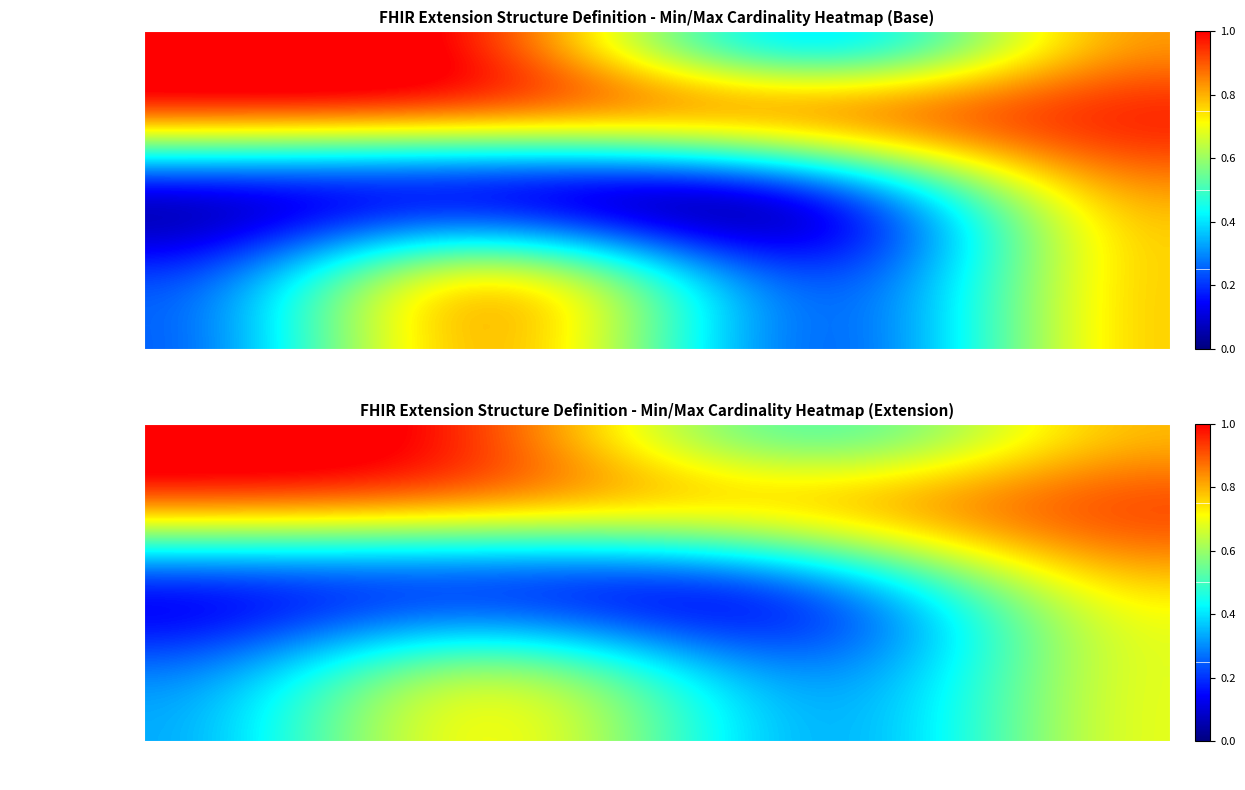

What is the maximum value shown in the chart?

1